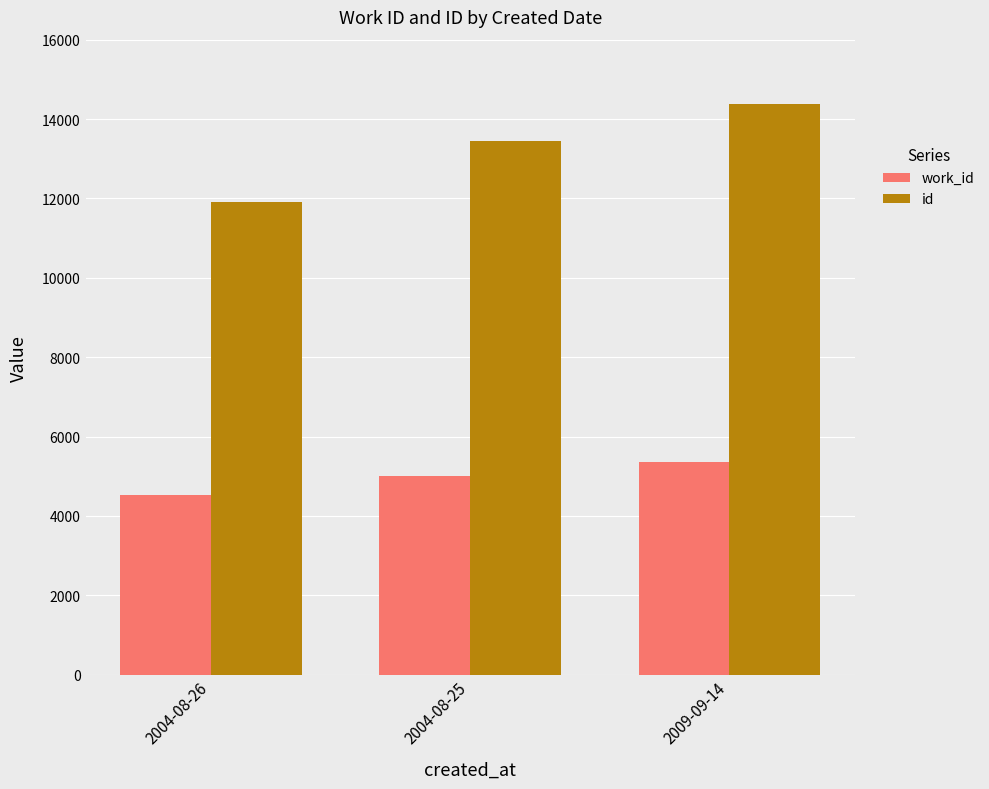

Where is work_id nearest to the value 4949?

2004-08-25